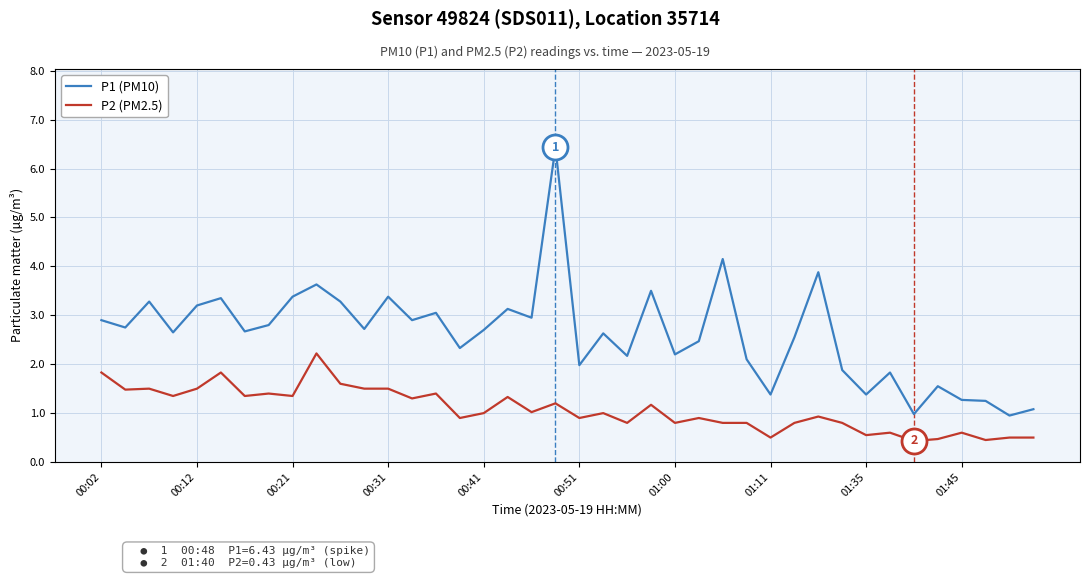

What is the minimum value shown in the chart?

0.4